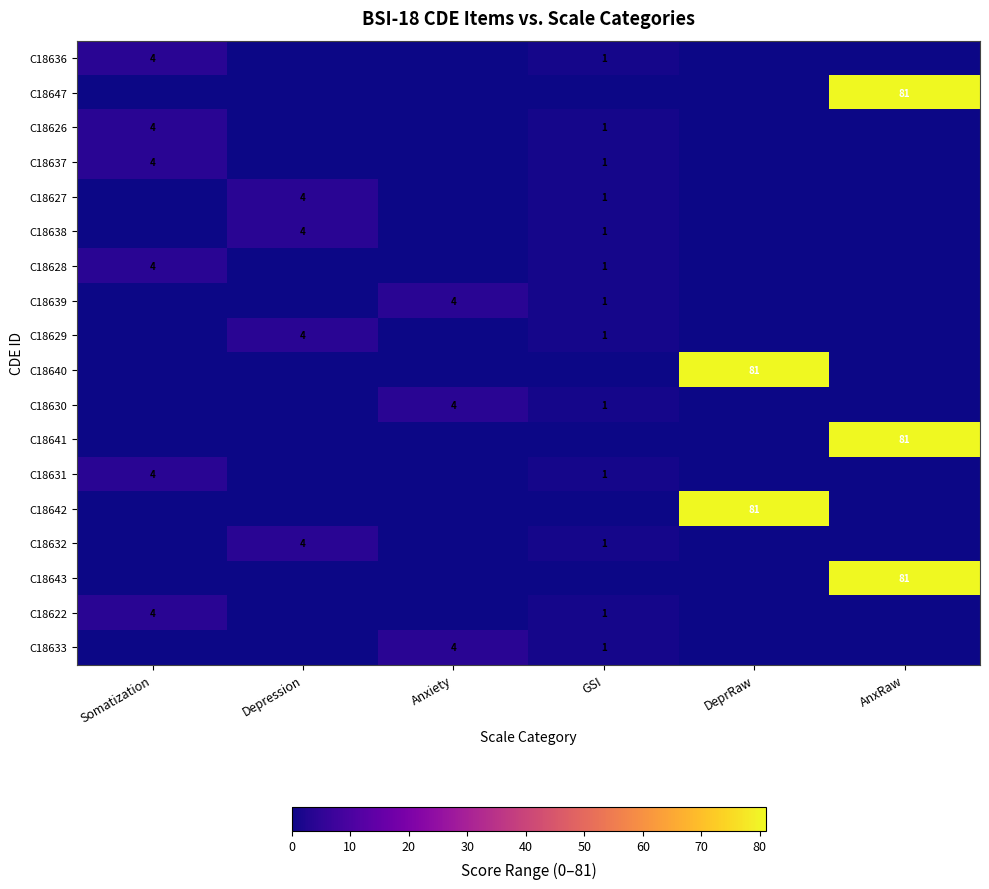

The value of C18631 at GSI is 0. True or false?

False